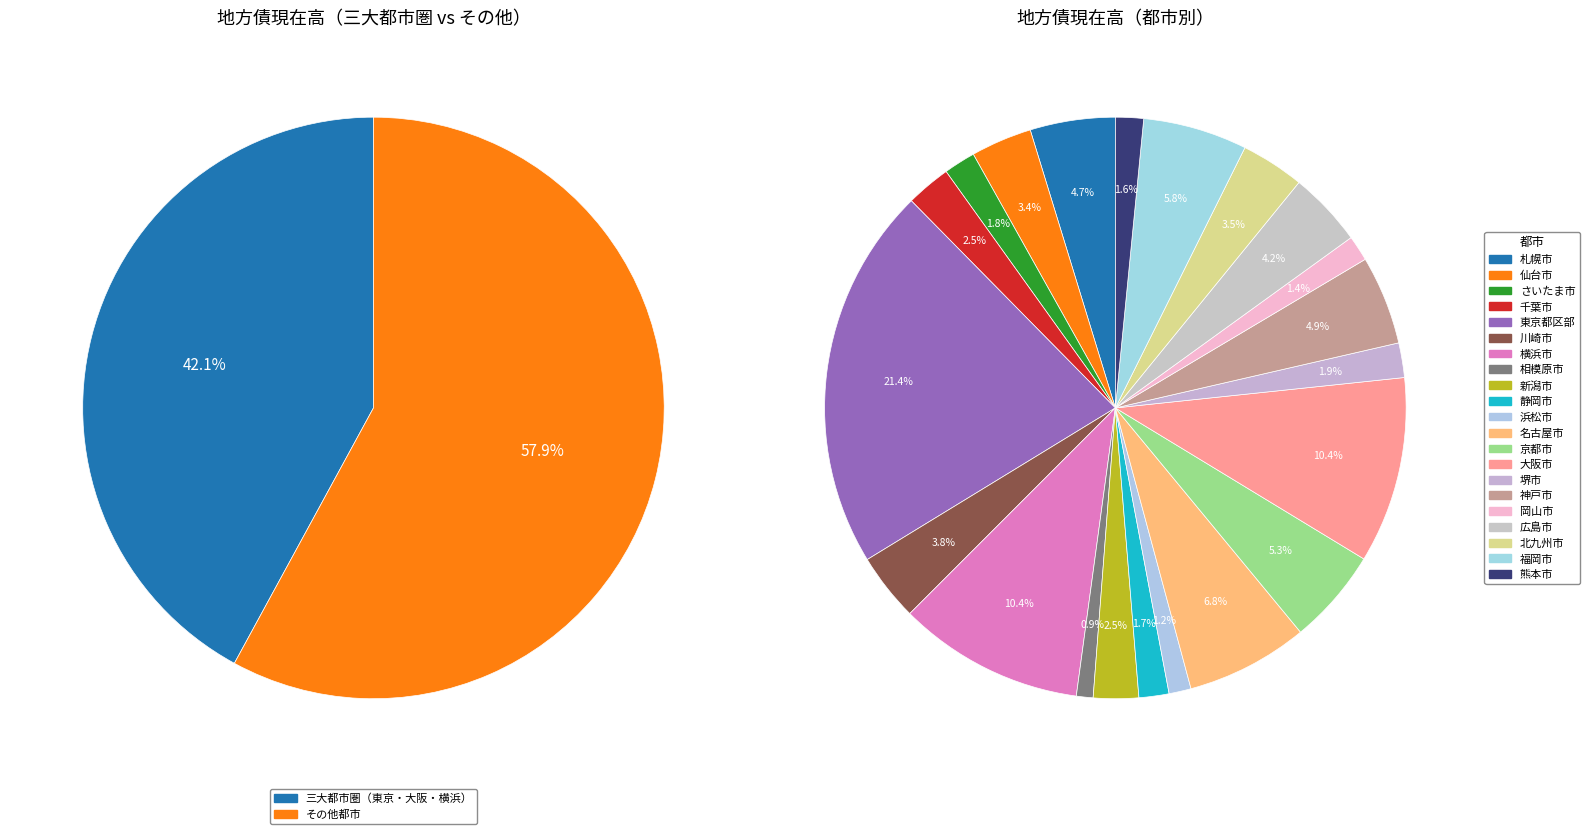

Rank the categories by value from lowest to highest.

相模原市, 浜松市, 岡山市, 熊本市, 静岡市, さいたま市, 堺市, 千葉市, 新潟市, 仙台市, 北九州市, 川崎市, 広島市, 札幌市, 神戸市, 京都市, 福岡市, 名古屋市, 横浜市, 大阪市, 東京都区部